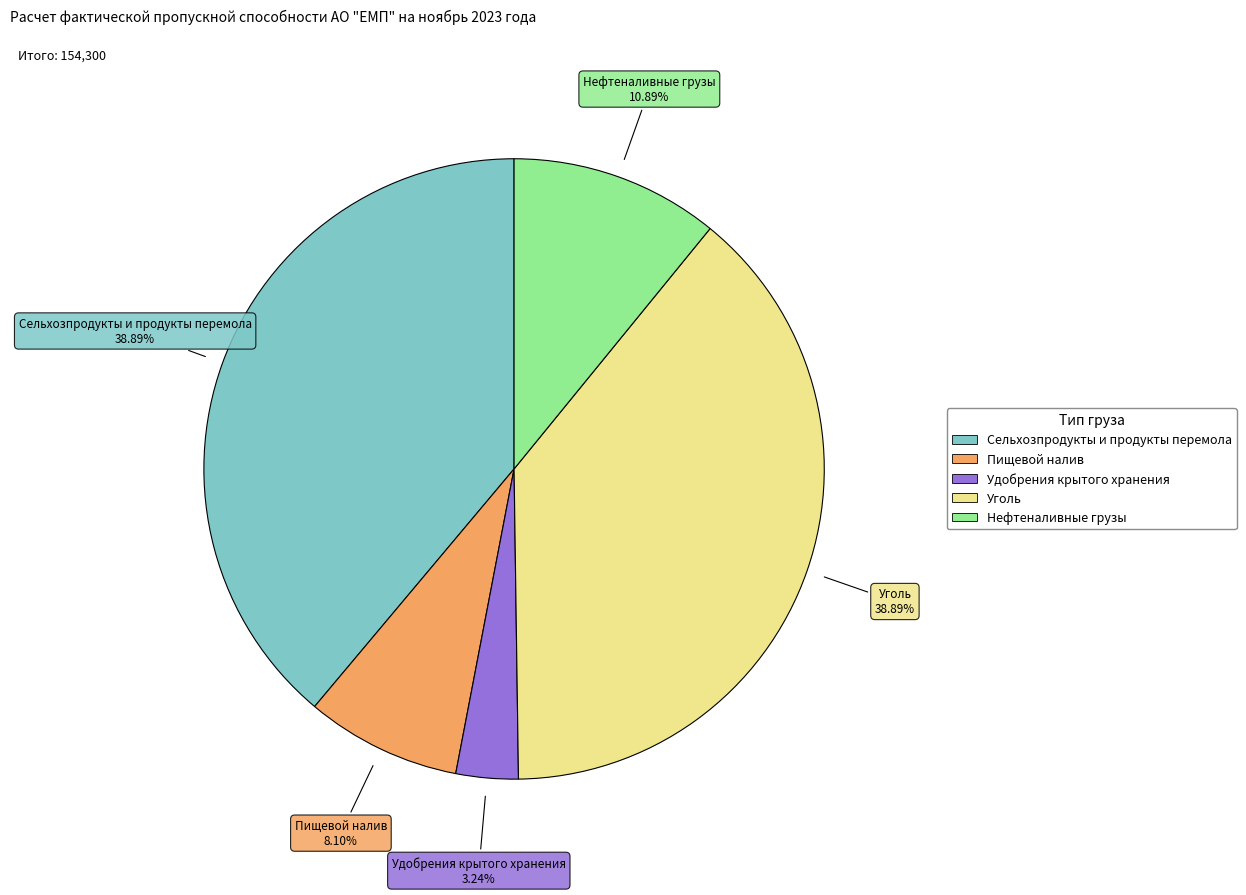

Does Сельхозпродукты и продукты перемола account for over 50% of the chart?

No